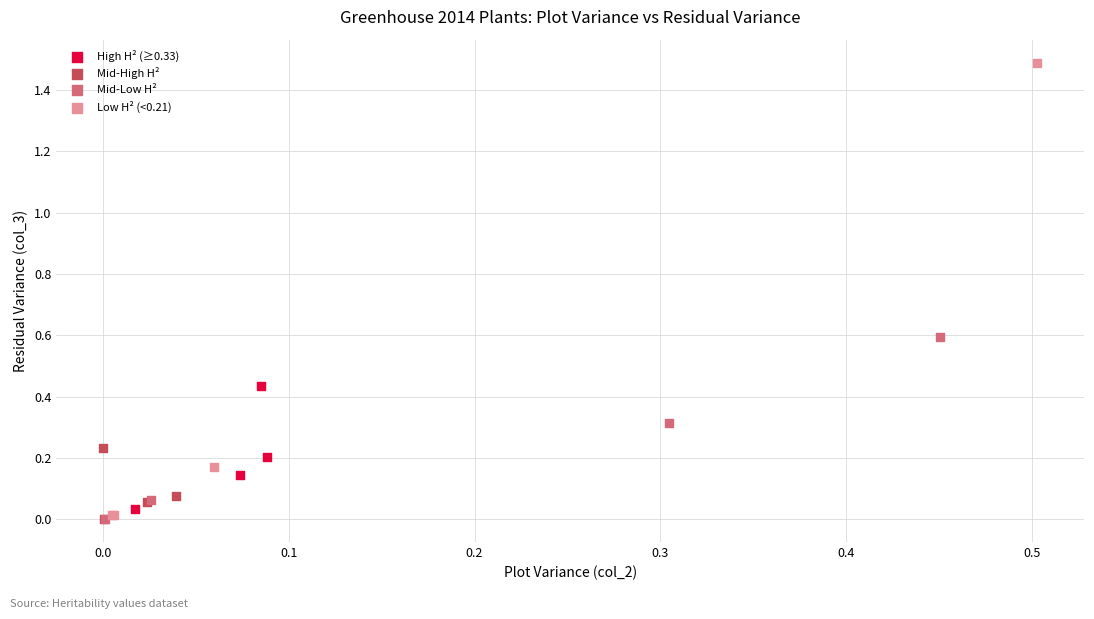

Which series reaches the maximum Y coordinate?

Low H² (<0.21)